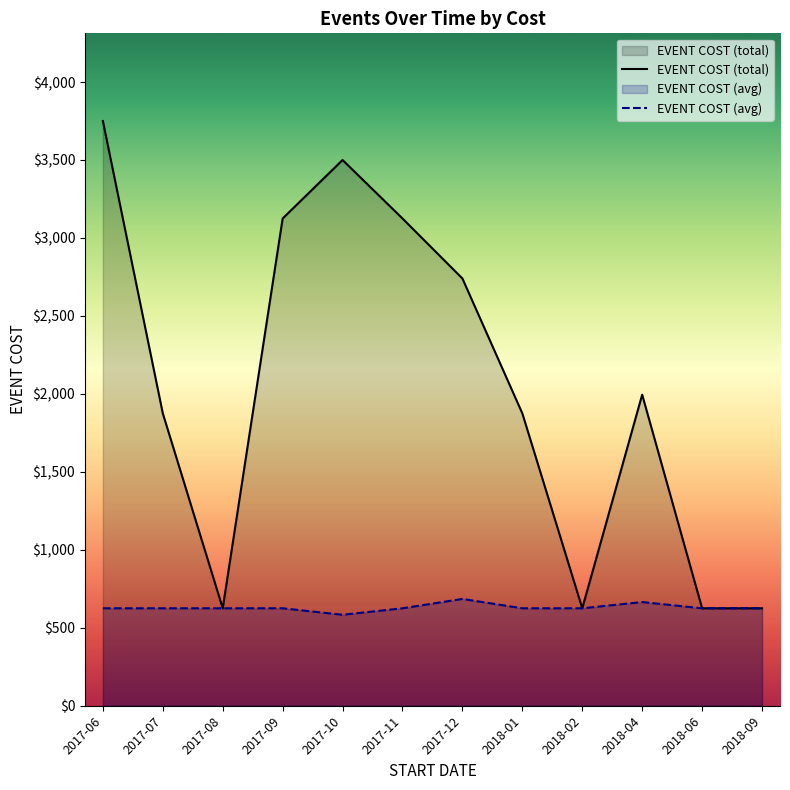

True or false: EVENT COST (avg) and EVENT COST (total) intersect in this chart.

False